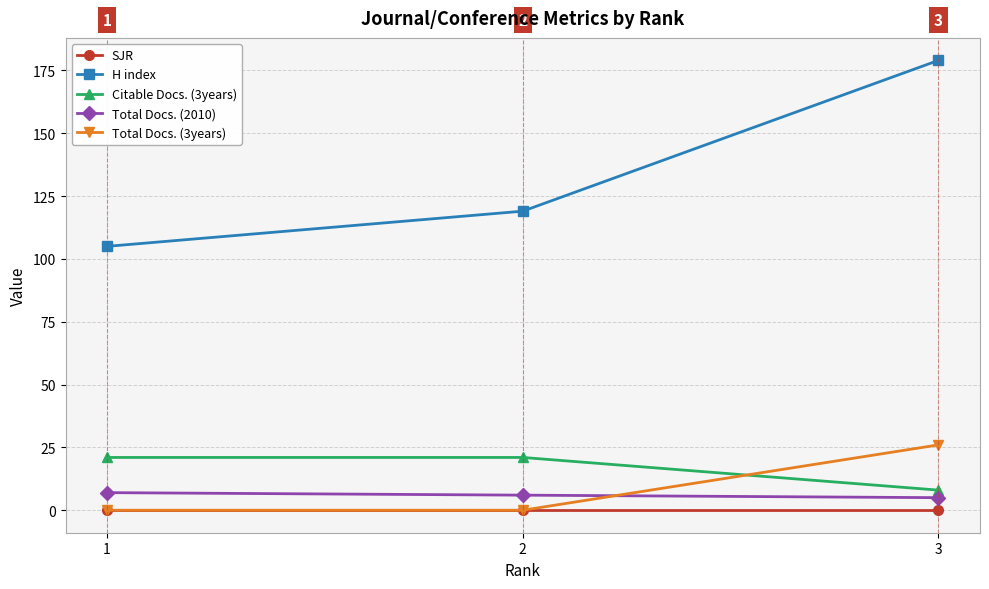

What is the highest value of the H index series?

179